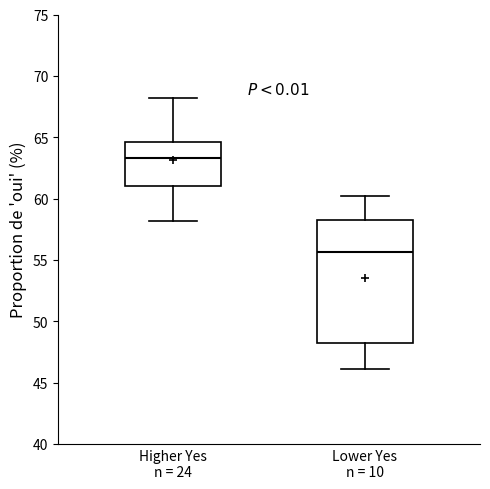

Where is the lower edge of the box for Higher Yes n = 24 on the y-axis? The values are not printed on the chart, so give them approximately, as read against the axis.

61.0